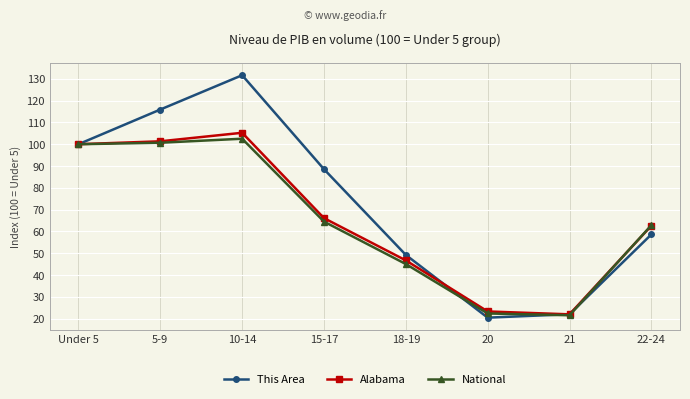

How many data points in This Area are above 88?

4